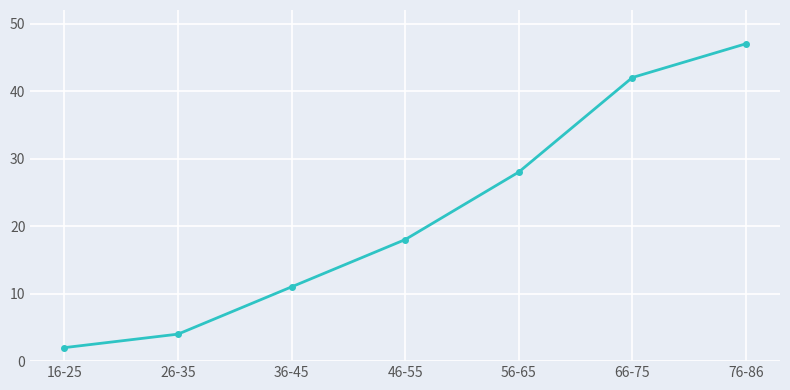

What is the average value?

22